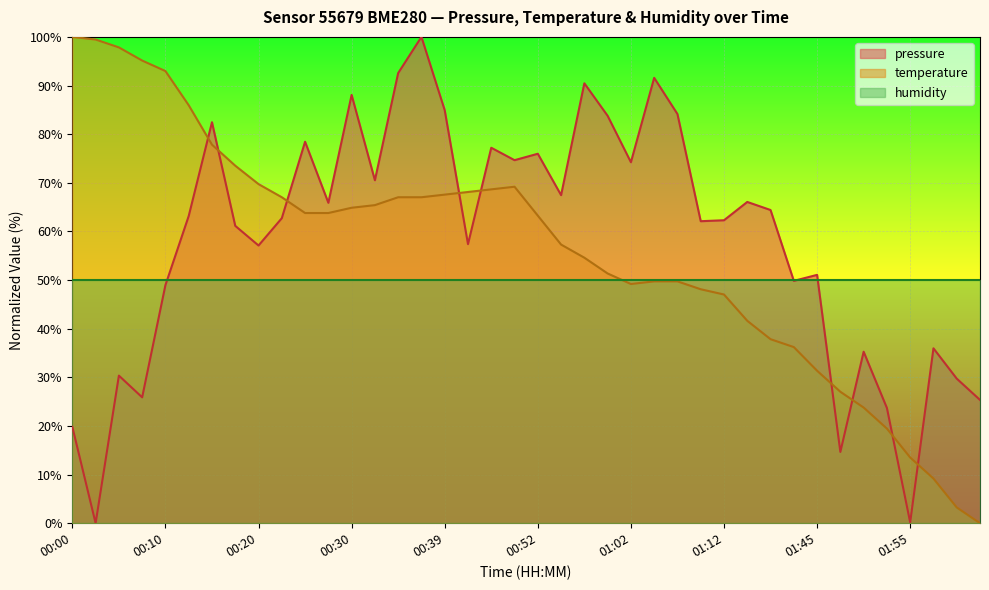

Is the value of pressure at 01:02 greater than the value of temperature at 00:15?

No